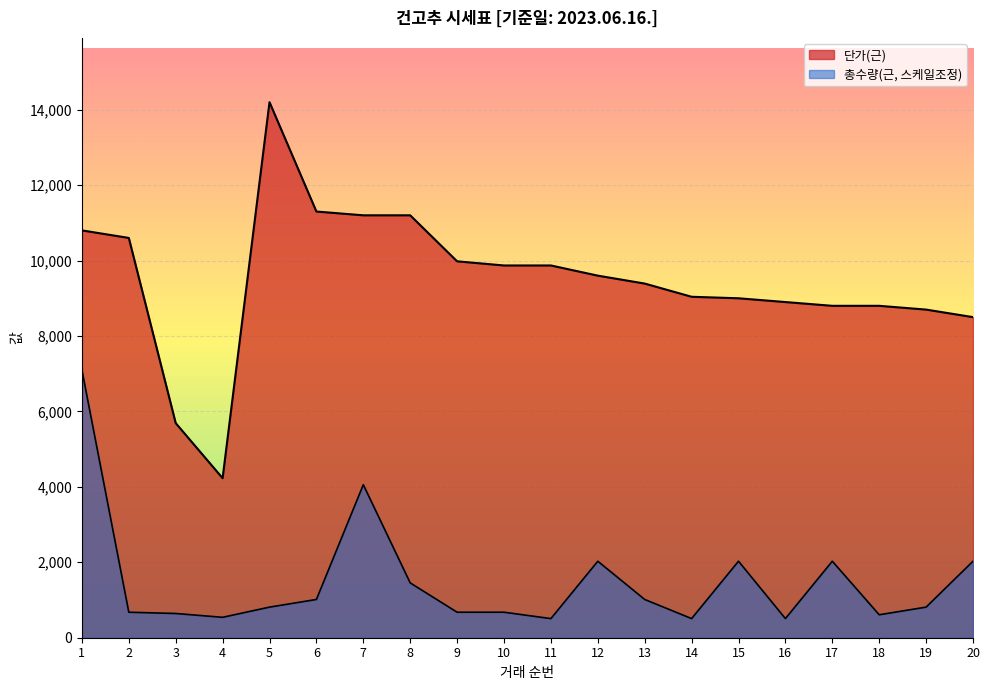

Reading left to right, list all the values displayed in this chart.

단가(근): 10800.0	10600.0	5690.0	4230.0	14200.0	11300.0	11200.0	11200.0	9980.0	9870.0	9870.0	9600.0	9390.0	9040.0	9000.0	8900.0	8800.0	8800.0	8700.0	8500.0
총수량(근): 7100.0	676.2	642.4	541.0	811.4	1014.3	4057.1	1453.8	676.2	676.2	507.1	2028.6	1014.3	507.1	2028.6	507.1	2028.6	608.6	811.4	2028.6